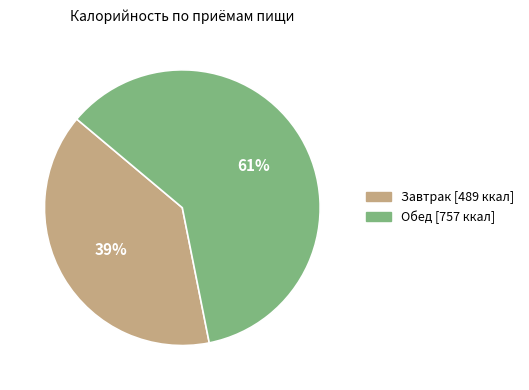

Combined, do Обед and Завтрак account for over 50%?

Yes